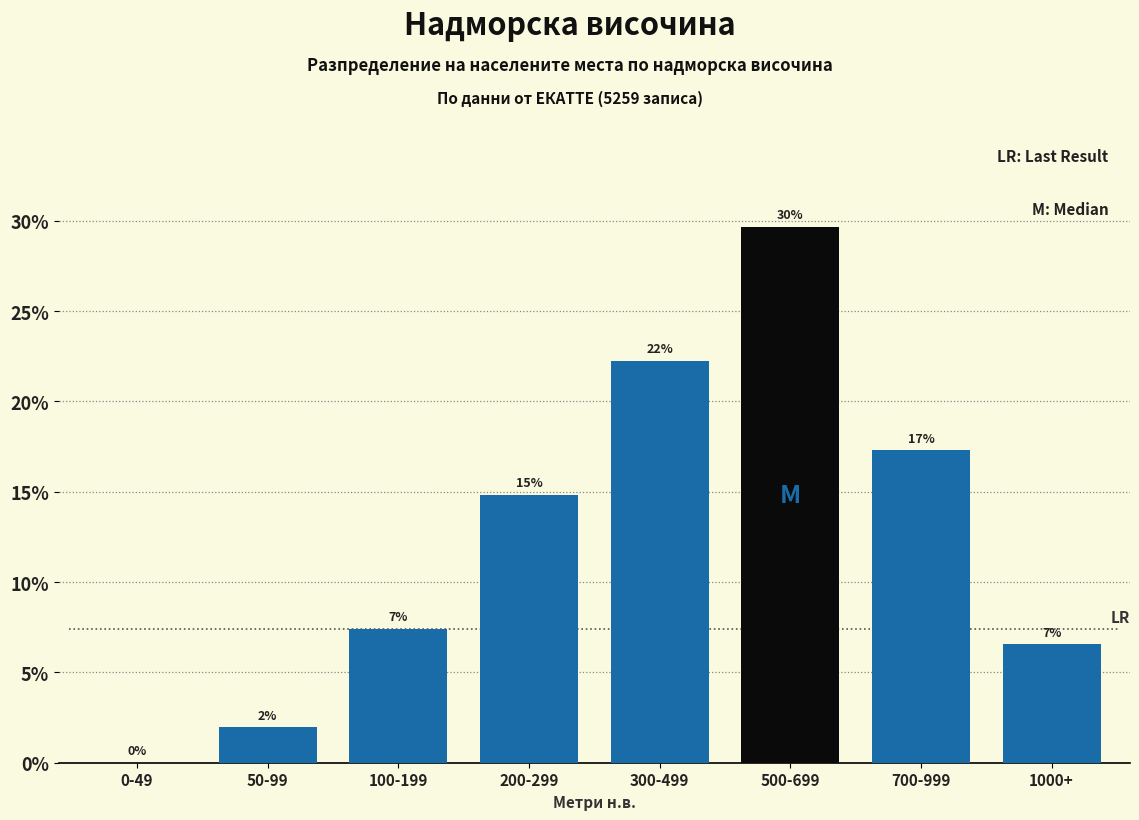

Are the bars horizontal?

No